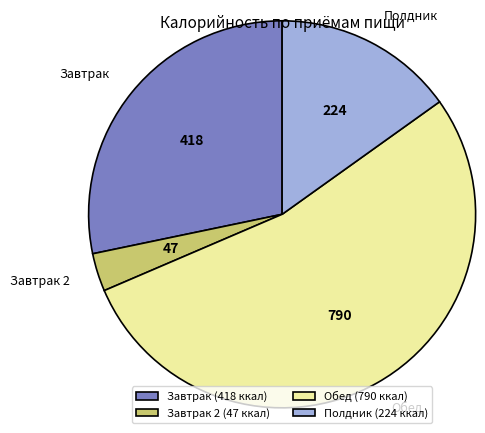

The Обед slice represents 41% of the pie. True or false?

False